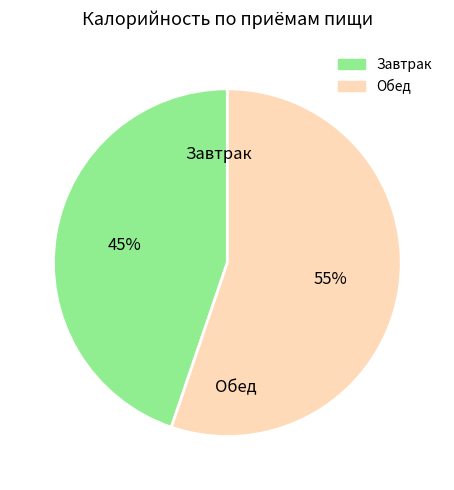

To the nearest percent, what is the combined percentage of Завтрак and Обед?

100%